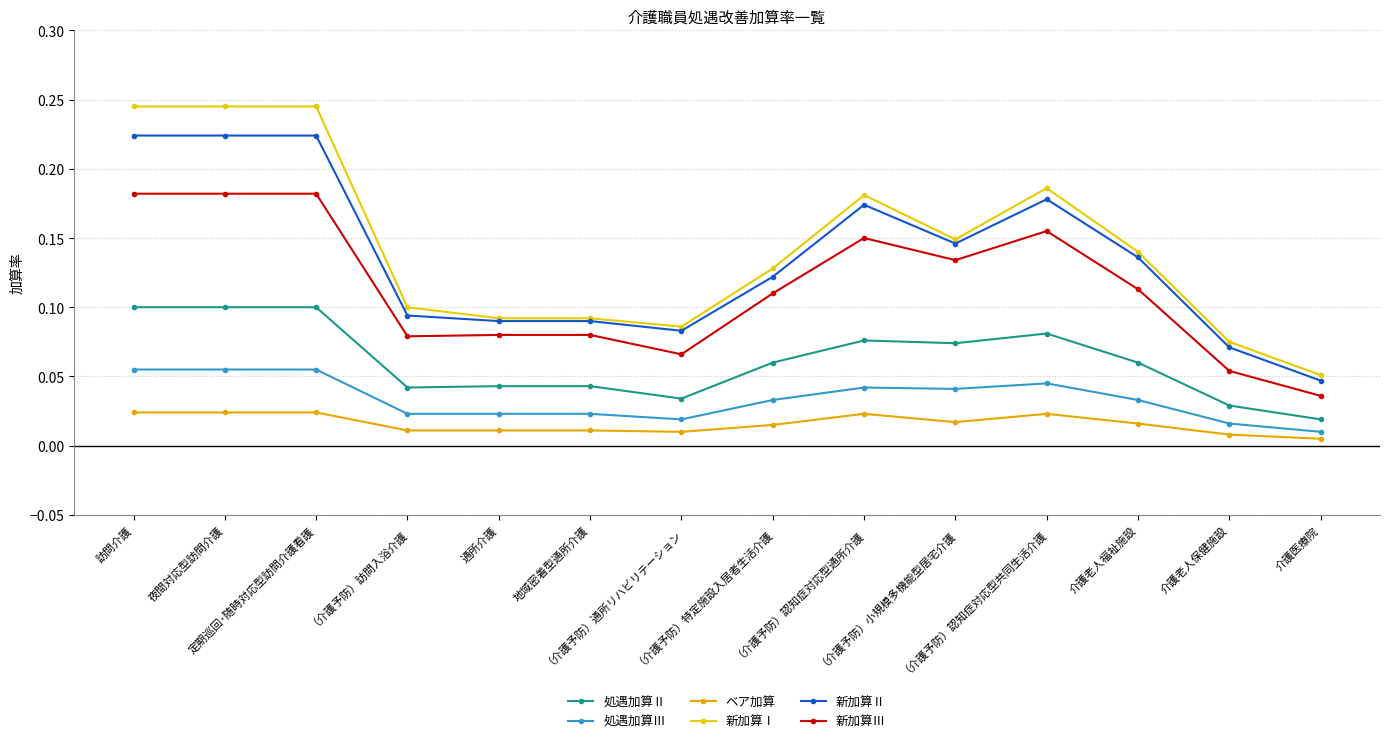

Rank the categories by 新加算Ⅰ value from highest to lowest.

訪問介護, 夜間対応型訪問介護, 定期巡回･随時対応型訪問介護看護, （介護予防）認知症対応型共同生活介護, （介護予防）認知症対応型通所介護, （介護予防）小規模多機能型居宅介護, 介護老人福祉施設, （介護予防）特定施設入居者生活介護, （介護予防）訪問入浴介護, 通所介護, 地域密着型通所介護, （介護予防）通所リハビリテーション, 介護老人保健施設, 介護医療院